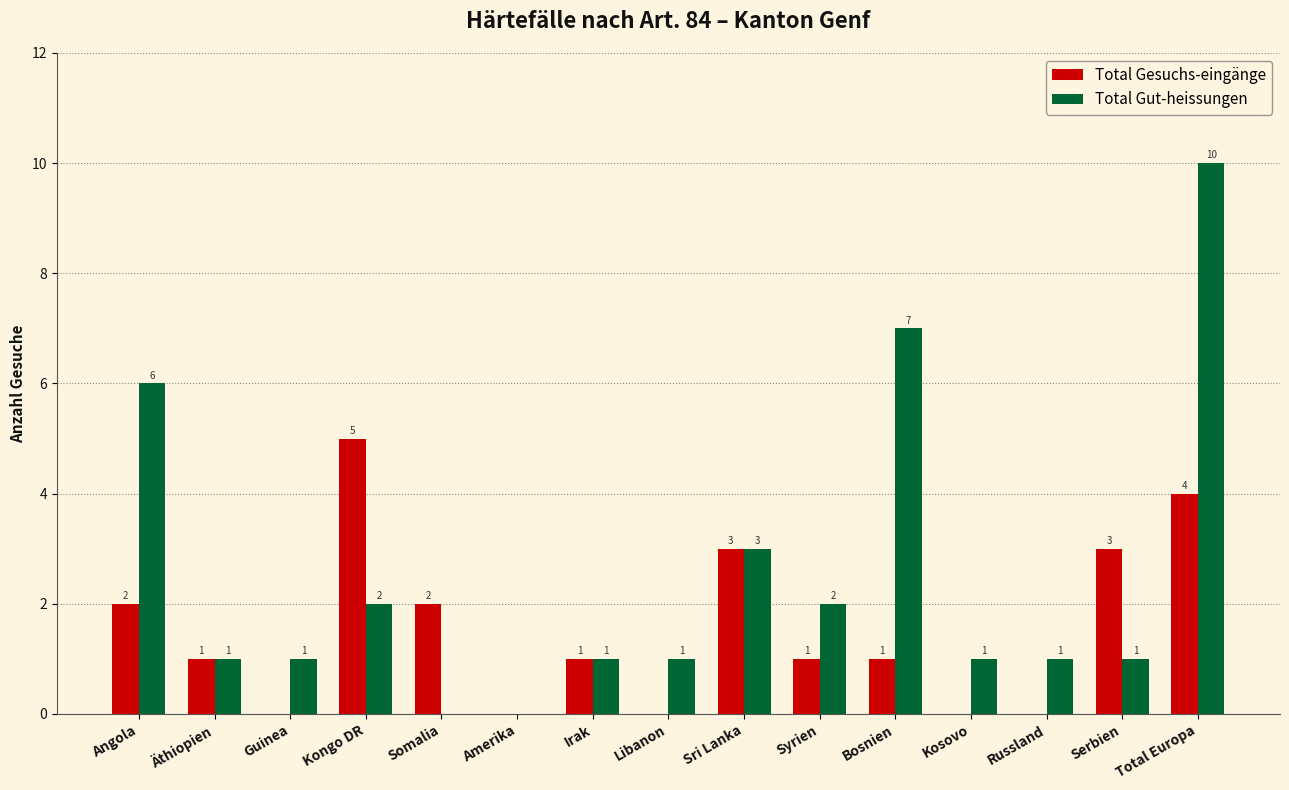

What are all the series names shown in the legend?

Total Gesuchs-eingänge, Total Gut-heissungen